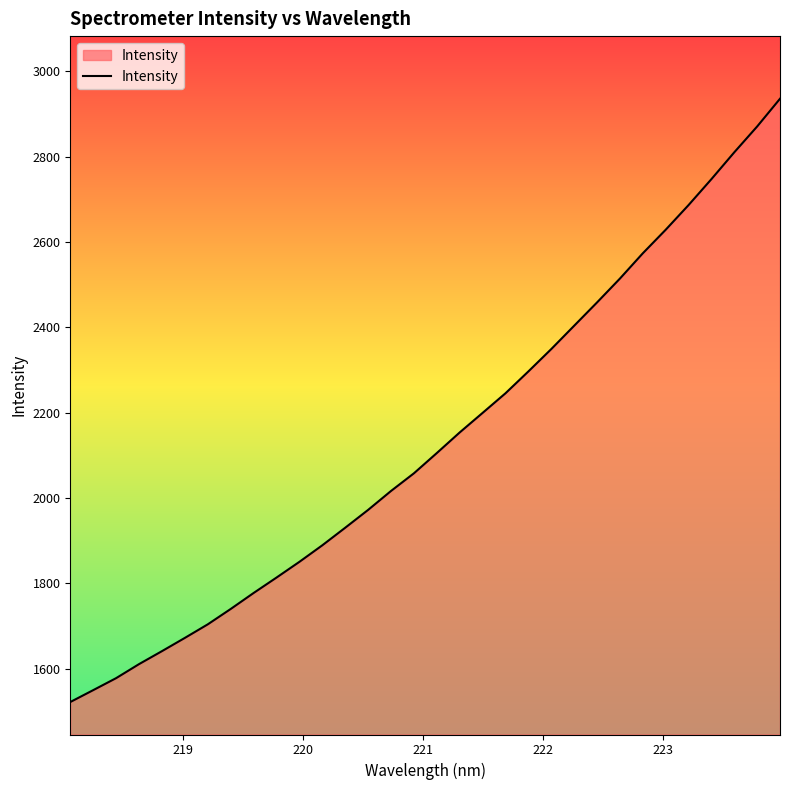

What is the smallest value displayed?

1521.8